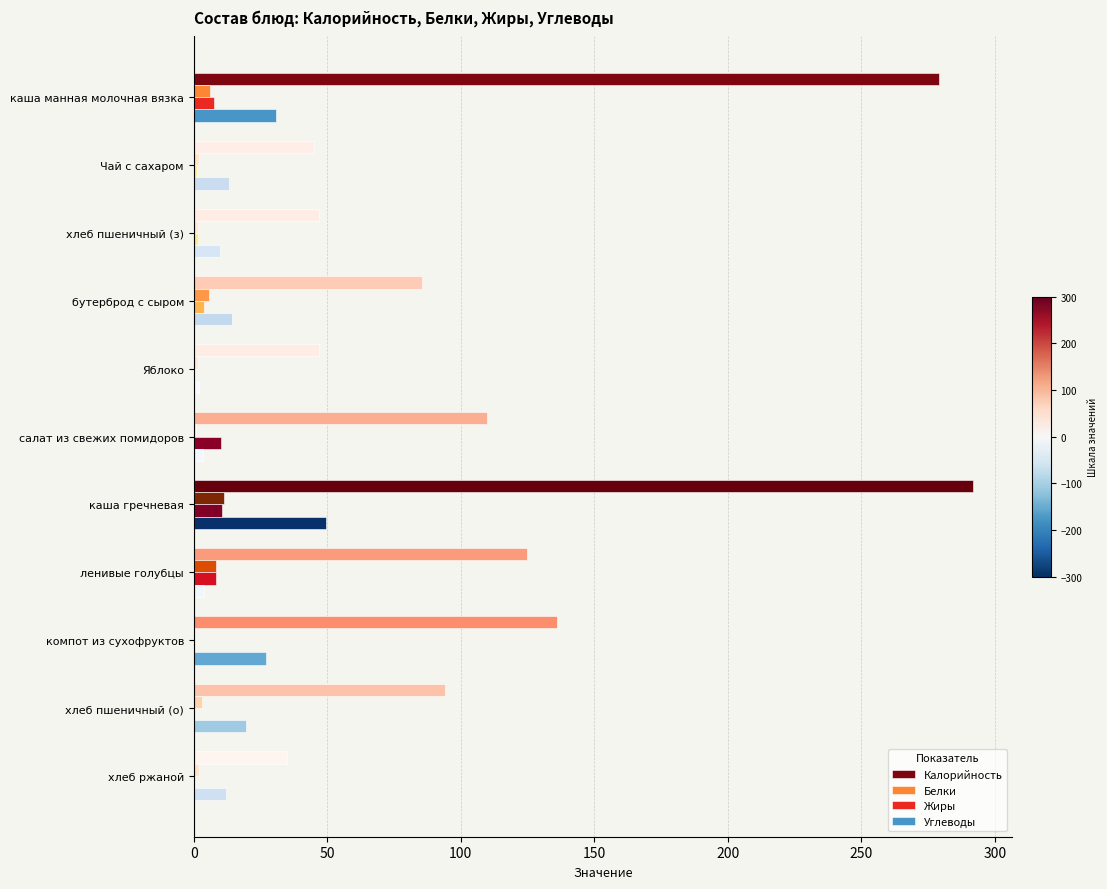

Is the value of Белки at компот из сухофруктов greater than the value of Калорийность at бутерброд с сыром?

No